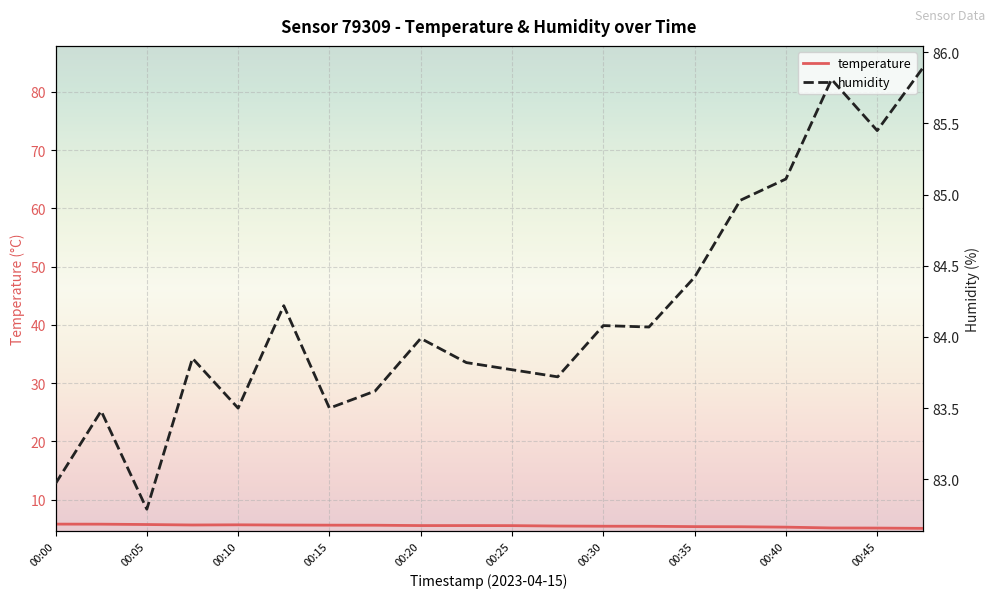

Which series changed the most between 00:02 and 00:20?

humidity